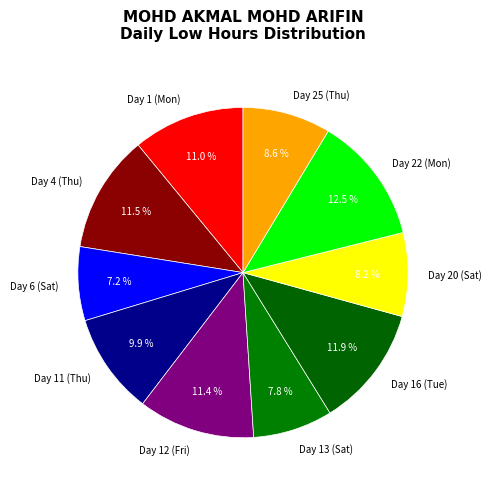

Approximately how many times larger is the value at Day 13 (Sat) compared to Day 12 (Fri)?

0.7